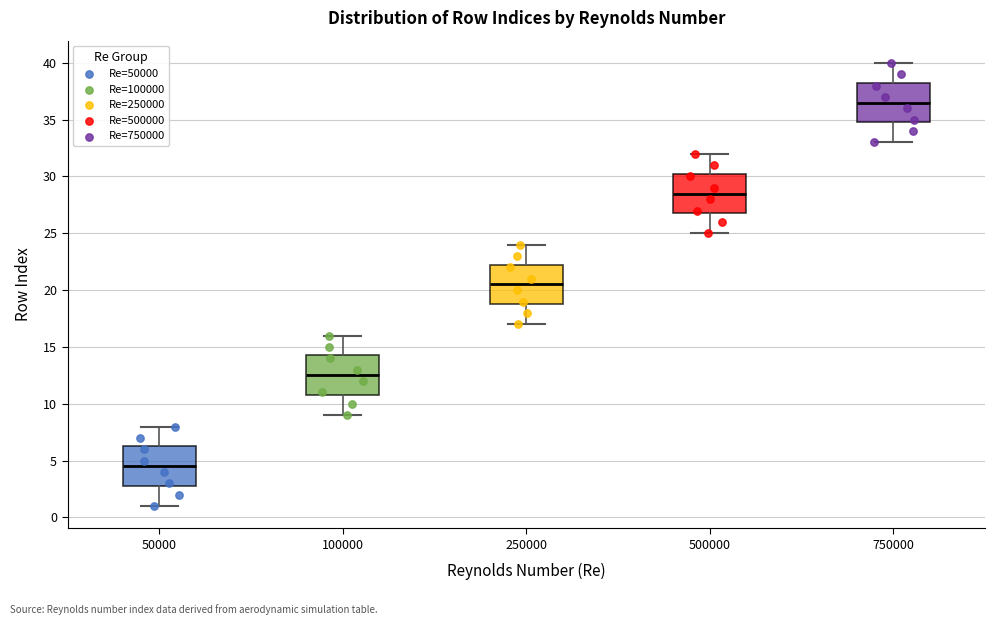

Where is the upper edge of the box at x = 100000 on the y-axis? The values are not printed on the chart, so give them approximately, as read against the axis.

14.5